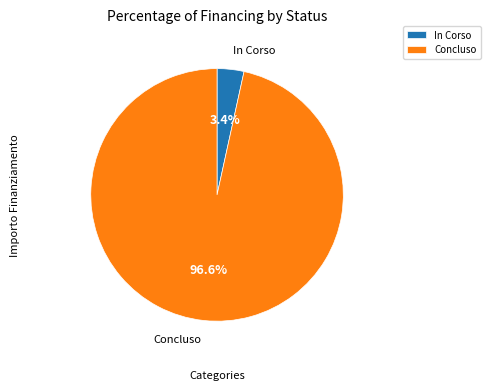

To the nearest percent, what is the difference between the largest and smallest slice percentages?

93%